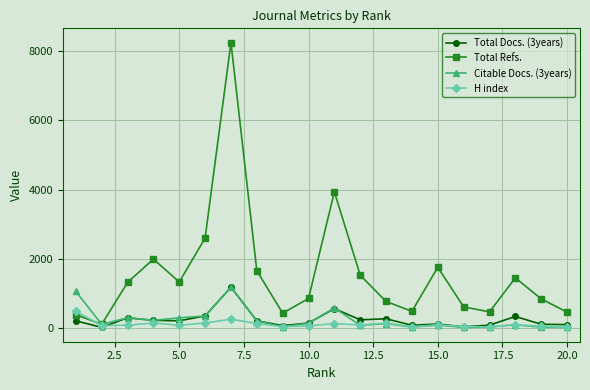

What is the sum of all Total Docs. (3years) values?

4747